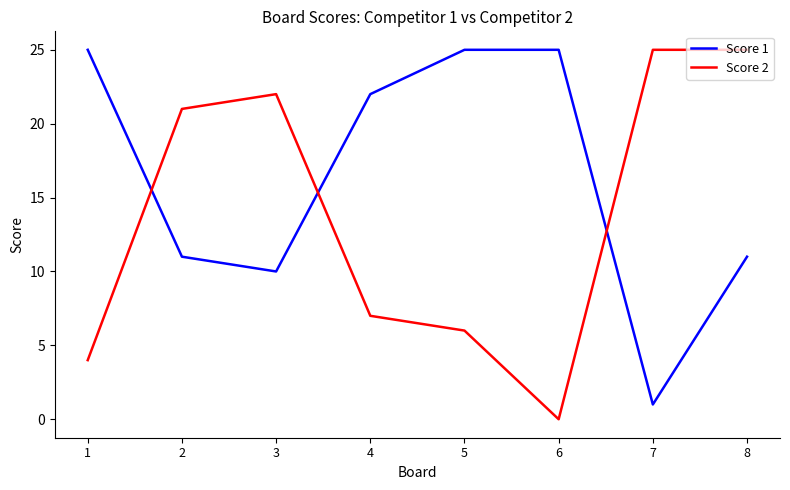

What is the minimum value for Score 1?

1